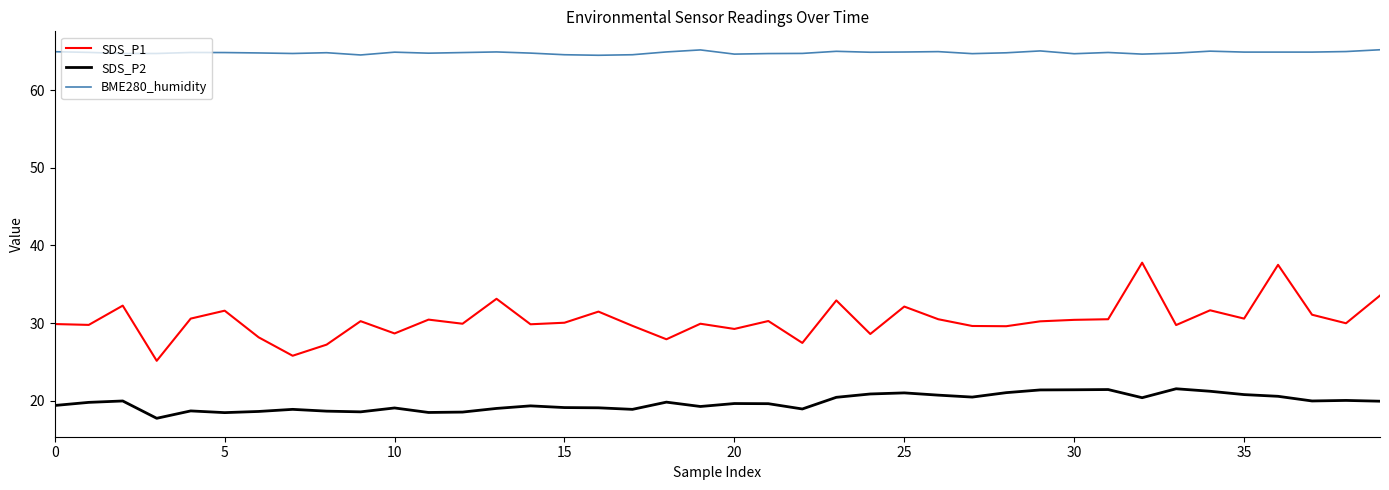

What is the difference between the maximum and minimum values in the SDS_P1 series?

12.6